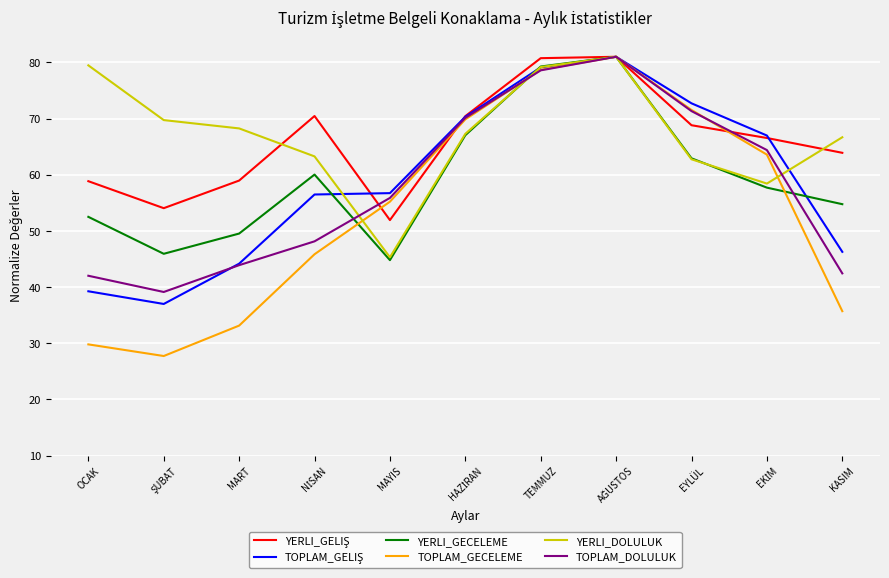

Which series ends up on top after the final intersection of YERLI_GECELEME and YERLI_DOLULUK?

YERLI_DOLULUK